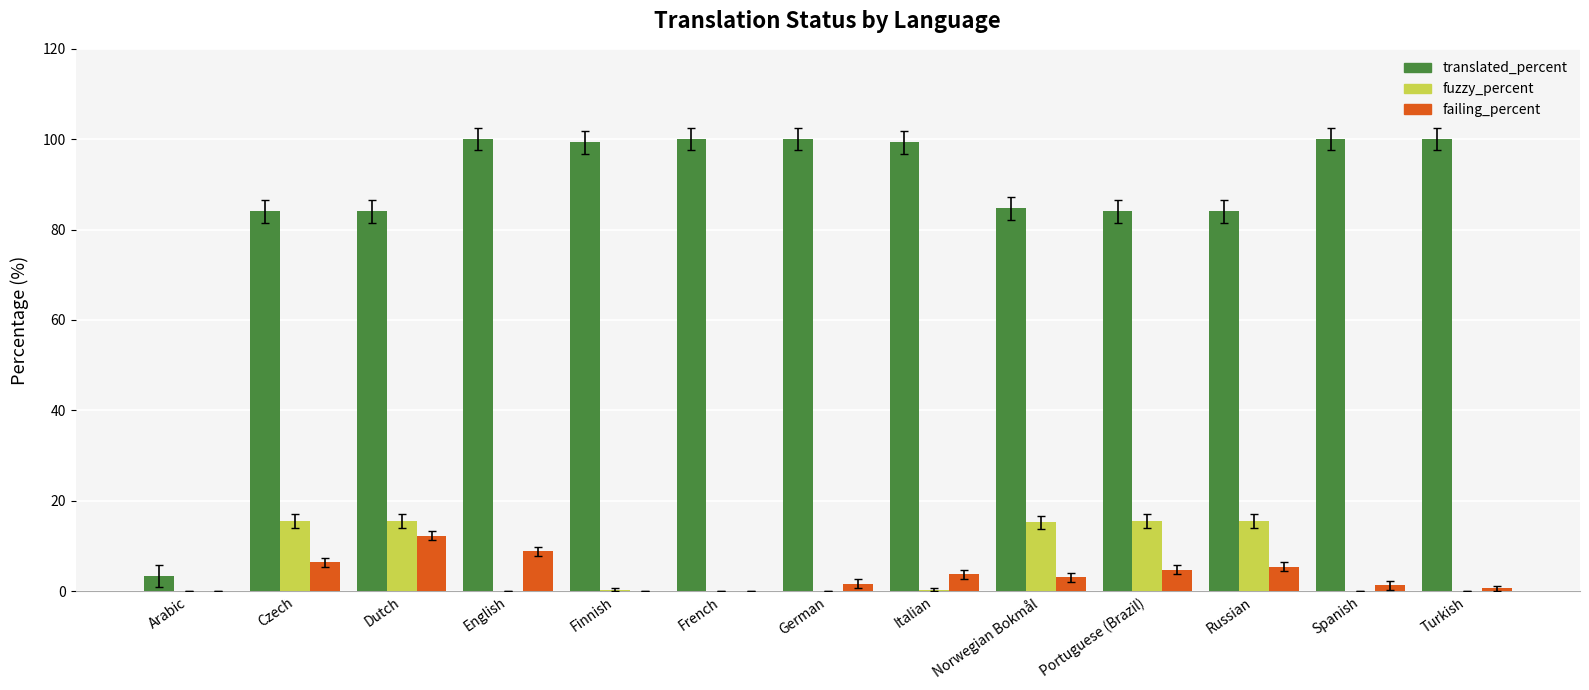

What are all the series names shown in the legend?

translated_percent, fuzzy_percent, failing_percent